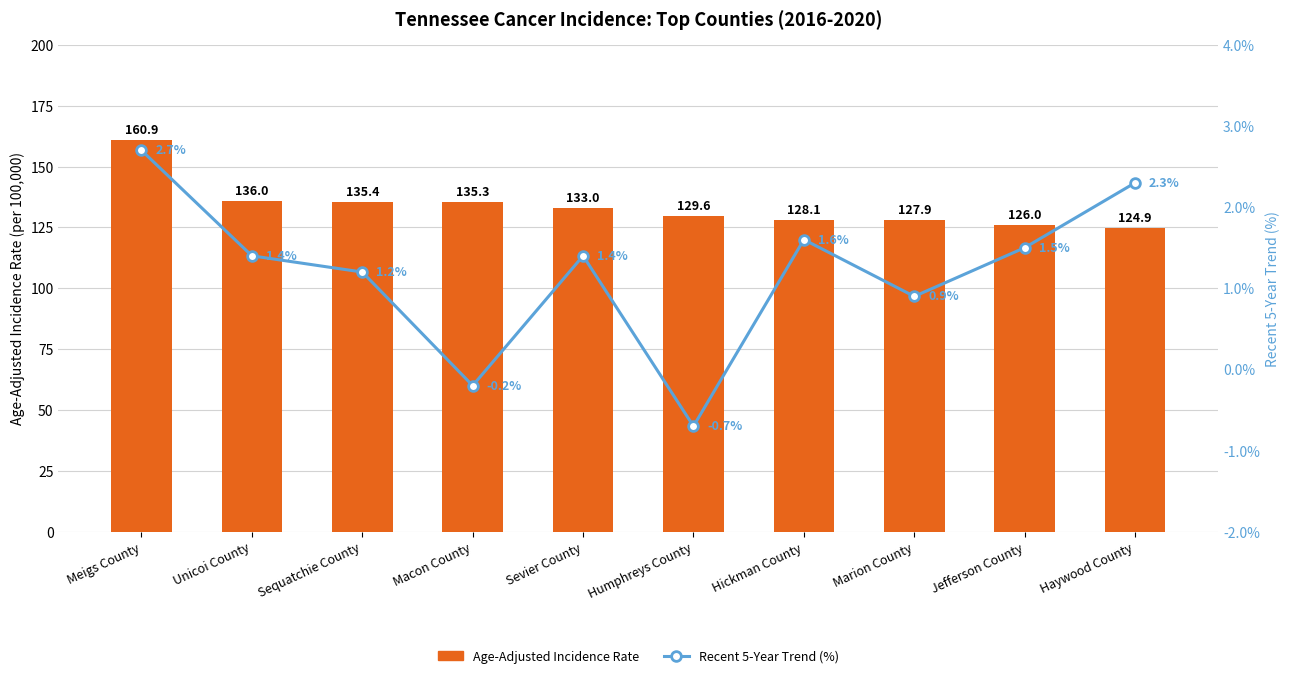

Does the chart contain stacked bars?

No